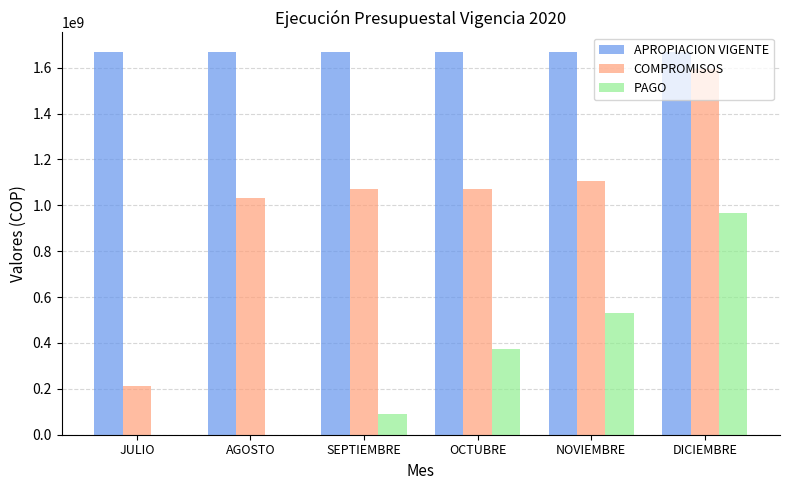

What is the total value across all series at NOVIEMBRE?

3308075759